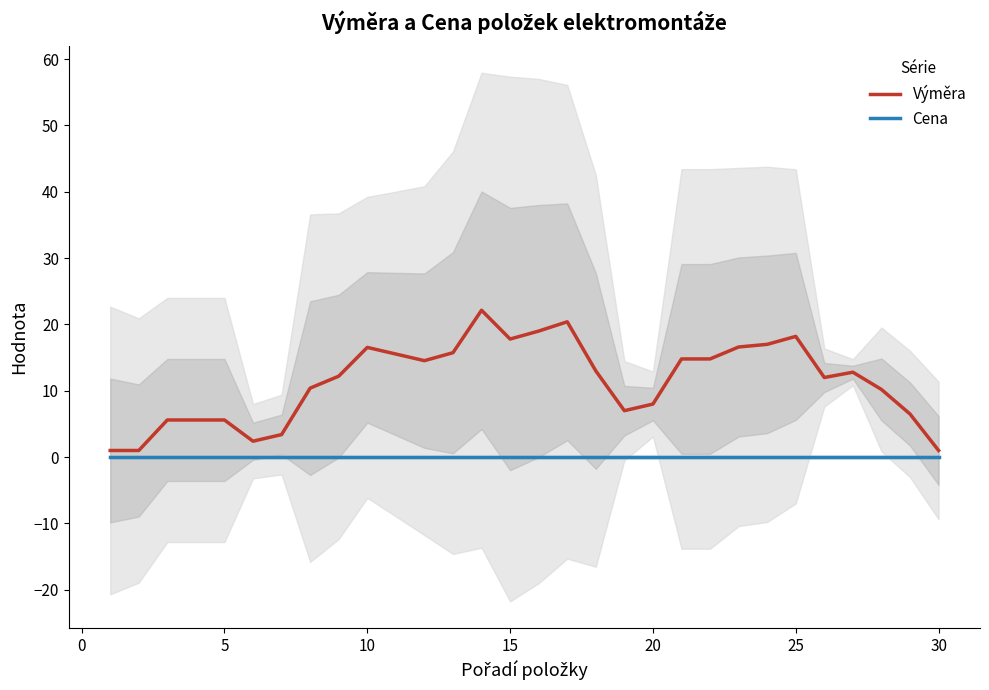

Does the chart display data point markers on the line(s)?

No